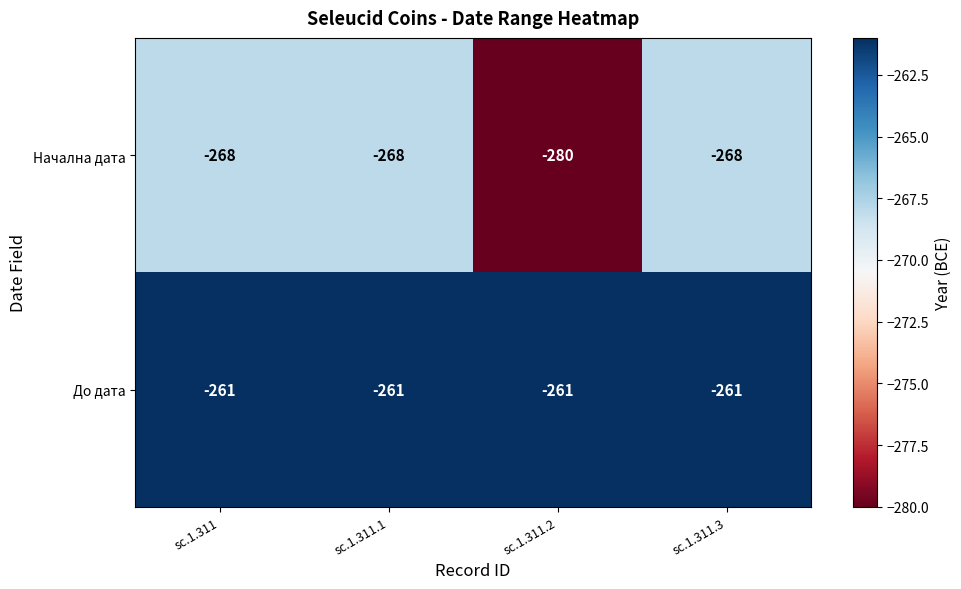

Between sc.1.311.2 and sc.1.311.3, which series saw the biggest shift?

Начална дата